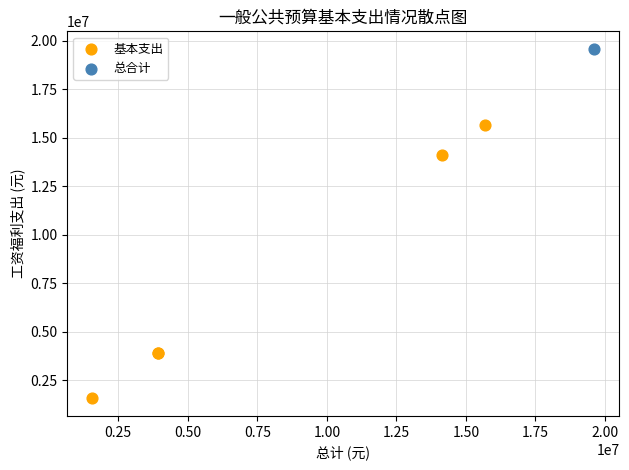

What are all the series names shown in the legend?

基本支出, 总合计